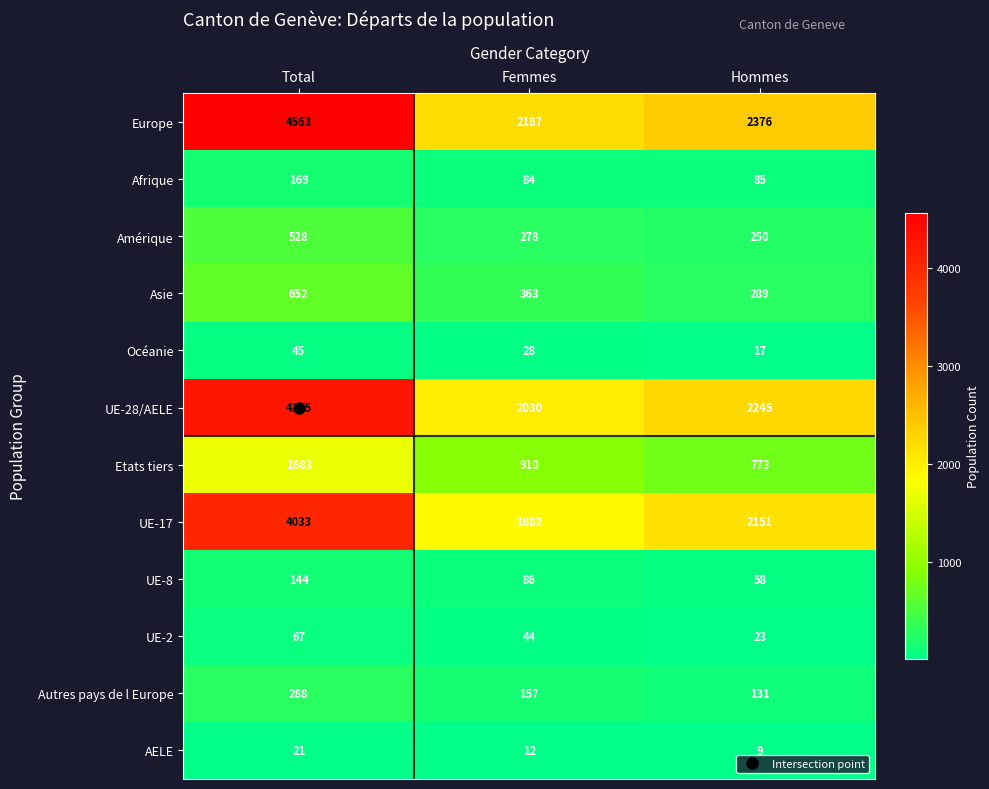

How many categories are shown in the chart?

3